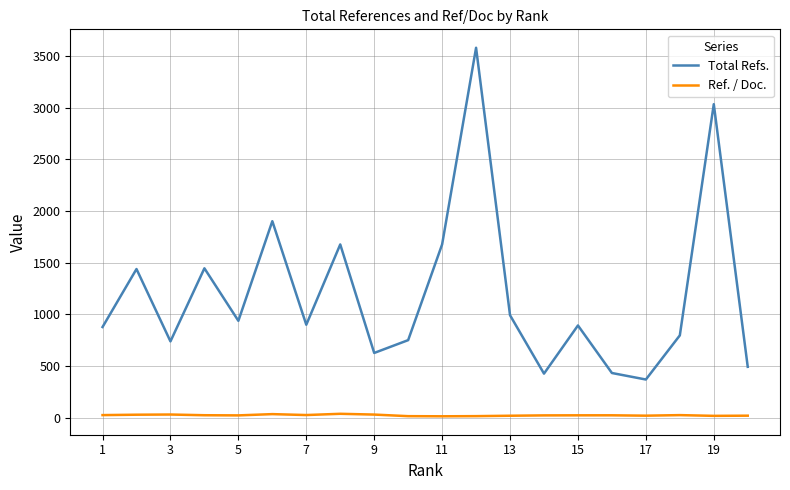

How many interior local valleys does the Total Refs. series have?

6